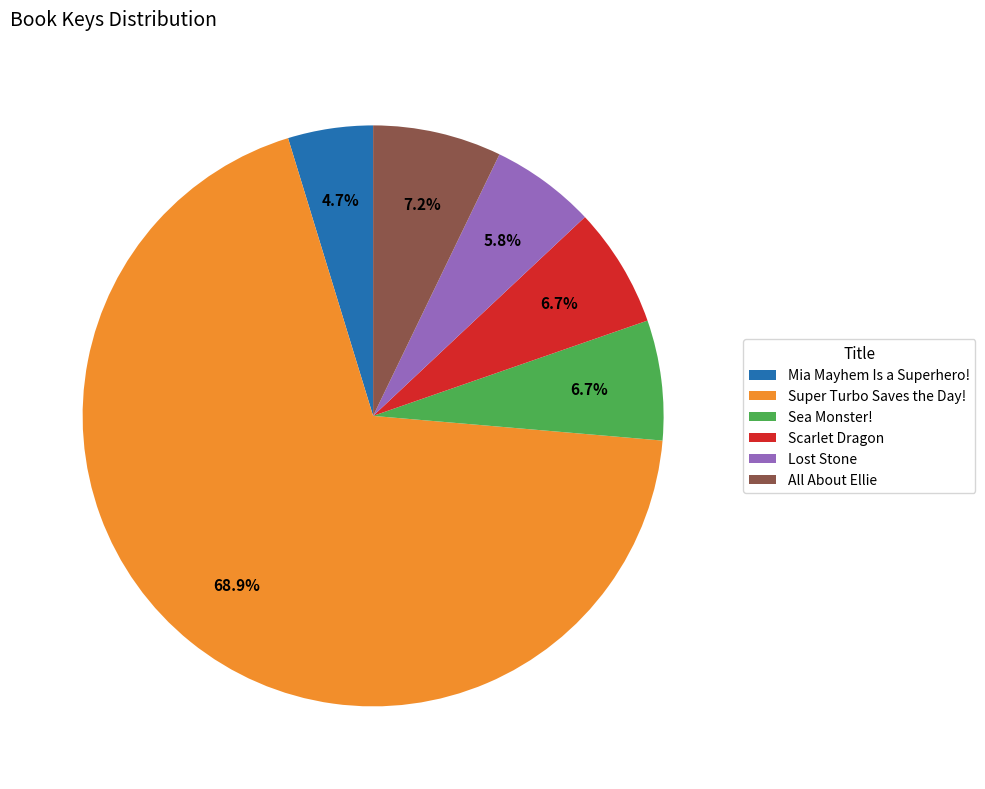

True or false: Scarlet Dragon accounts for 1% of the total.

False